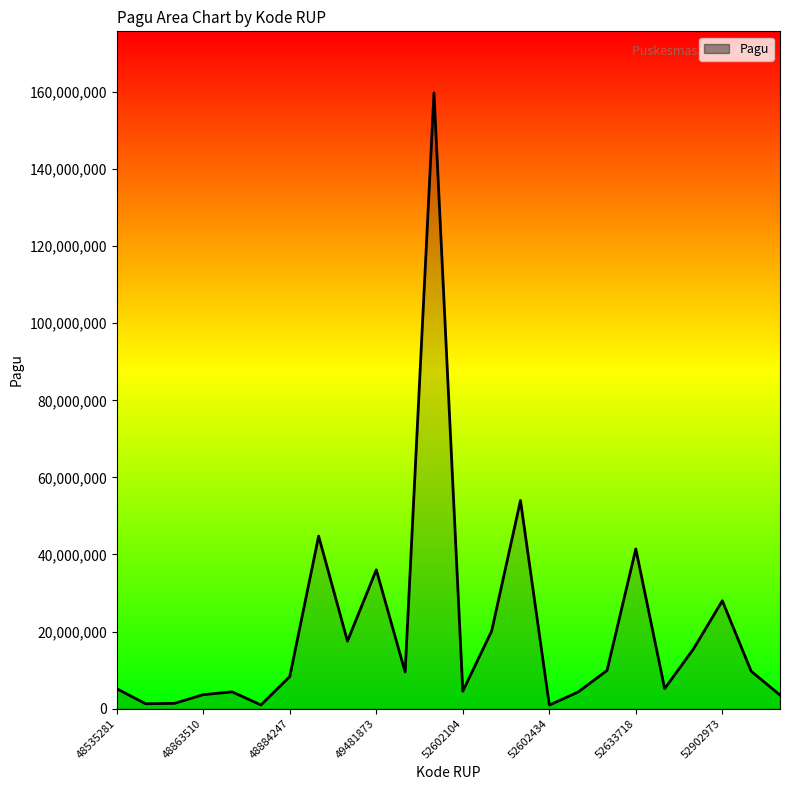

How many points are higher than both their immediate neighbors (excluding endpoints)?

7